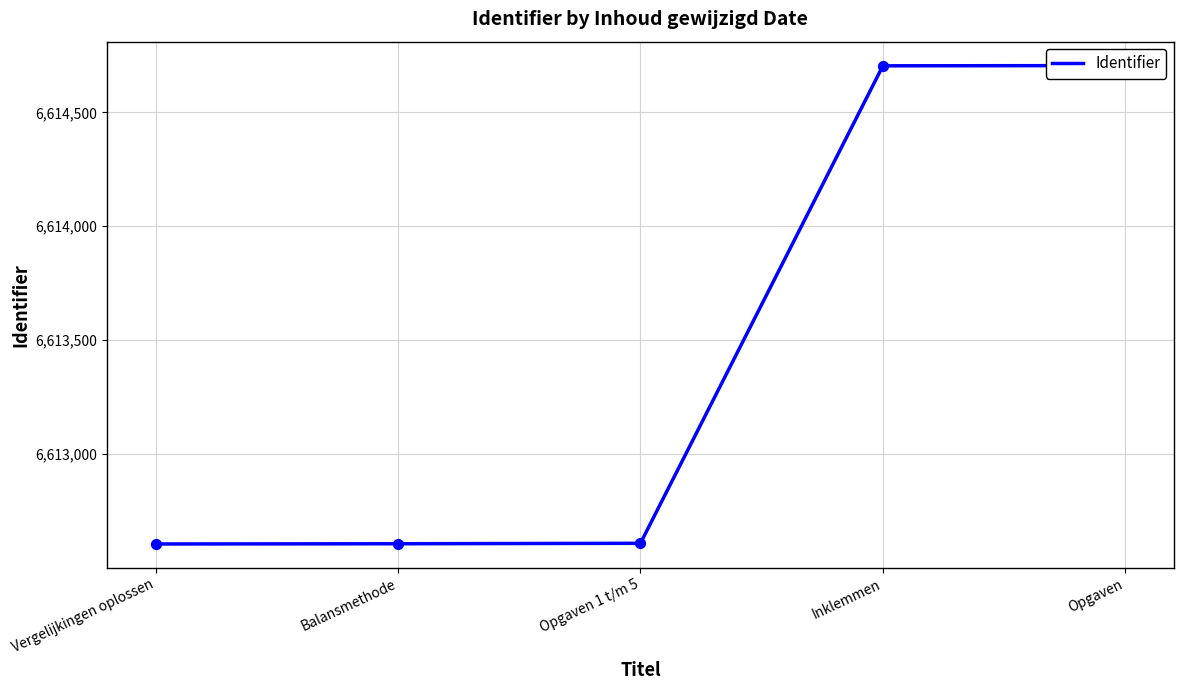

What is the change in value from Vergelijkingen oplossen to Opgaven 1 t/m 5?

+3